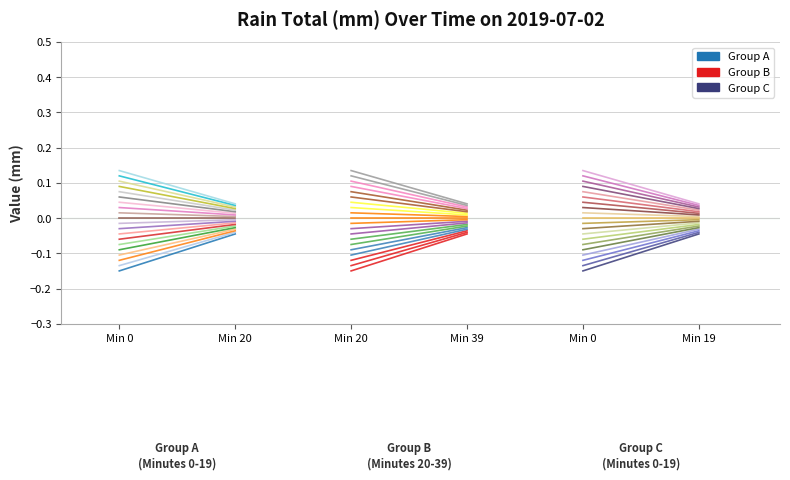

The Group C series shows -0.3 at Min 0. True or false?

False